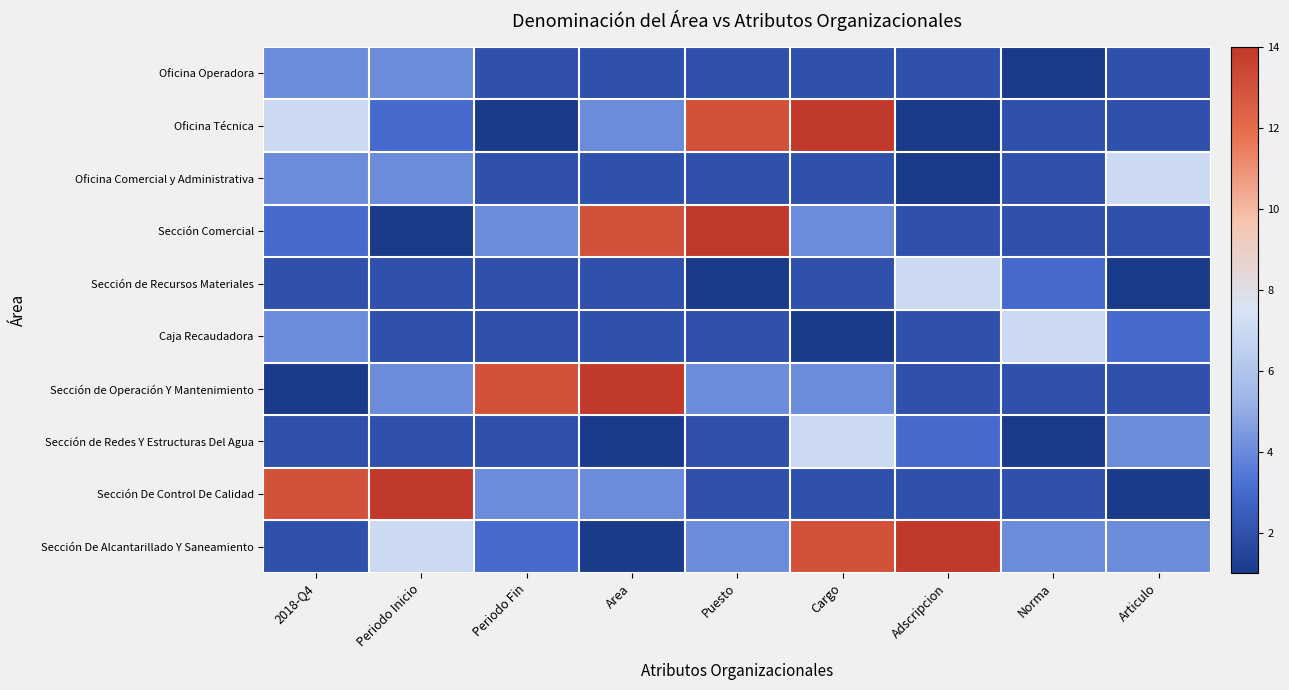

Reading right to left, transcribe all the data shown in this chart.

Oficina Operadora: Articulo=2	Norma=1	Adscripcion=2	Cargo=2	Puesto=2	Area=2	Periodo Fin=2	Periodo Inicio=4	2018-Q4=4
Oficina Técnica: Articulo=2	Norma=2	Adscripcion=1	Cargo=14	Puesto=13	Area=4	Periodo Fin=1	Periodo Inicio=3	2018-Q4=7
Oficina Comercial y Administrativa: Articulo=7	Norma=2	Adscripcion=1	Cargo=2	Puesto=2	Area=2	Periodo Fin=2	Periodo Inicio=4	2018-Q4=4
Sección Comercial: Articulo=2	Norma=2	Adscripcion=2	Cargo=4	Puesto=14	Area=13	Periodo Fin=4	Periodo Inicio=1	2018-Q4=3
Sección de Recursos Materiales: Articulo=1	Norma=3	Adscripcion=7	Cargo=2	Puesto=1	Area=2	Periodo Fin=2	Periodo Inicio=2	2018-Q4=2
Caja Recaudadora: Articulo=3	Norma=7	Adscripcion=2	Cargo=1	Puesto=2	Area=2	Periodo Fin=2	Periodo Inicio=2	2018-Q4=4
Sección de Operación Y Mantenimiento: Articulo=2	Norma=2	Adscripcion=2	Cargo=4	Puesto=4	Area=14	Periodo Fin=13	Periodo Inicio=4	2018-Q4=1
Sección de Redes Y Estructuras Del Agua: Articulo=4	Norma=1	Adscripcion=3	Cargo=7	Puesto=2	Area=1	Periodo Fin=2	Periodo Inicio=2	2018-Q4=2
Sección De Control De Calidad: Articulo=1	Norma=2	Adscripcion=2	Cargo=2	Puesto=2	Area=4	Periodo Fin=4	Periodo Inicio=14	2018-Q4=13
Sección De Alcantarillado Y Saneamiento: Articulo=4	Norma=4	Adscripcion=14	Cargo=13	Puesto=4	Area=1	Periodo Fin=3	Periodo Inicio=7	2018-Q4=2